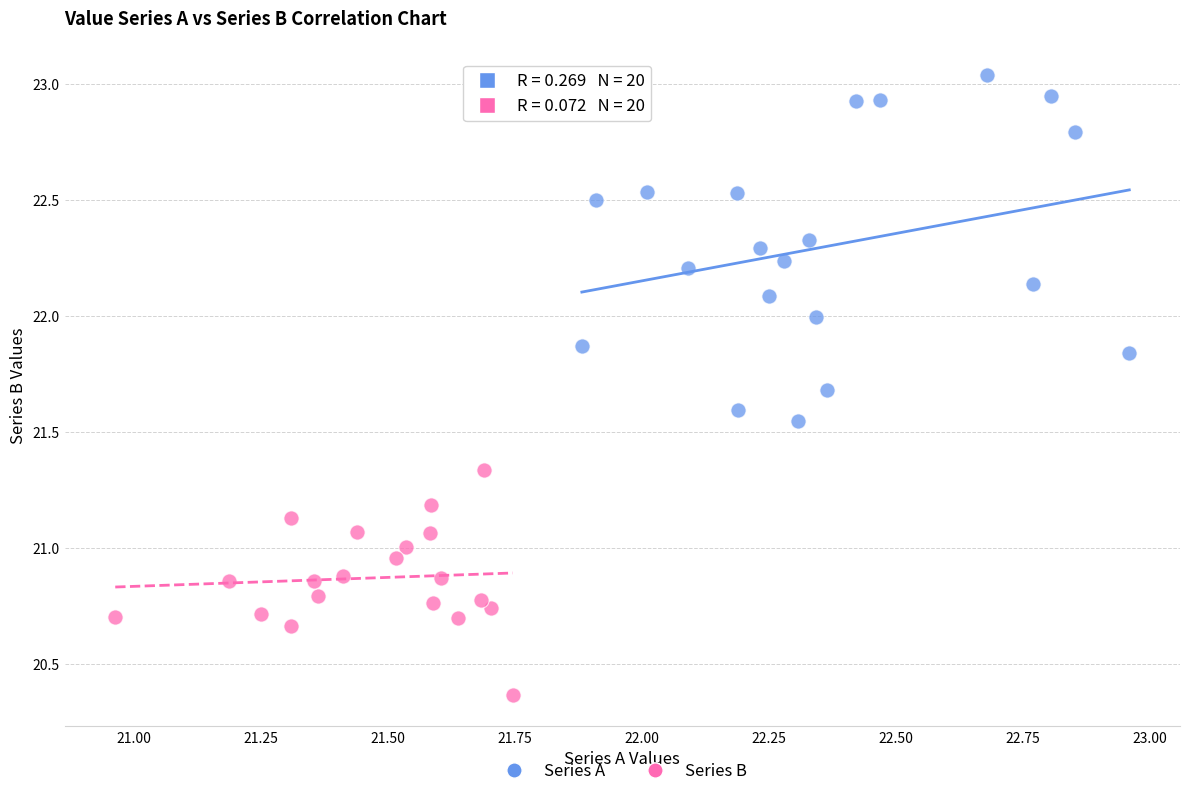

Which series contains the lowest Y value?

Series B